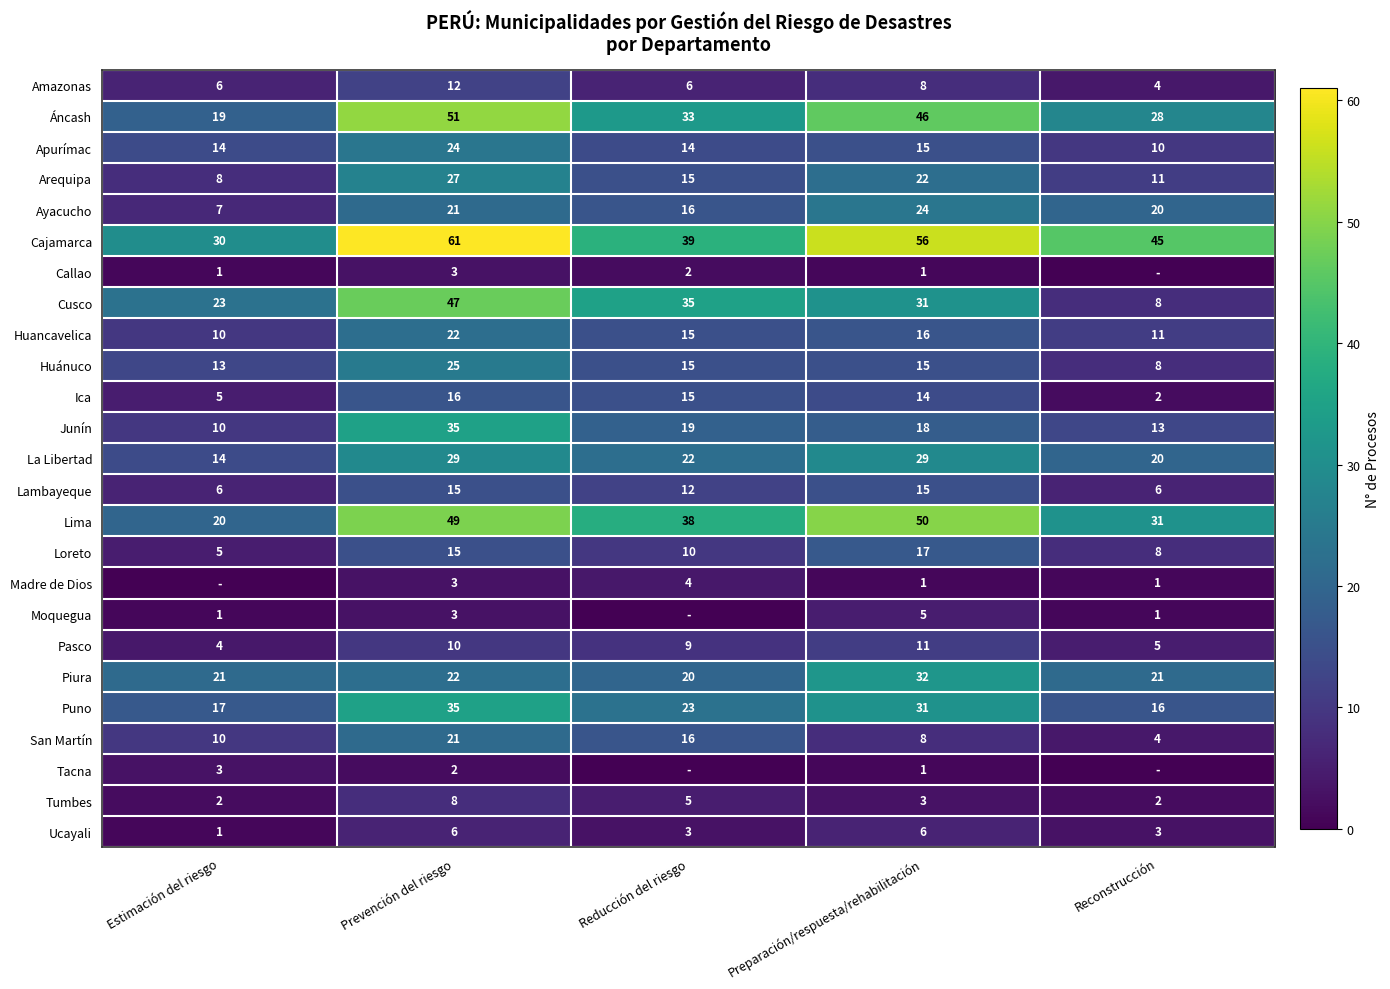

At which category does the chart reach its minimum across all series?

Reconstrucción